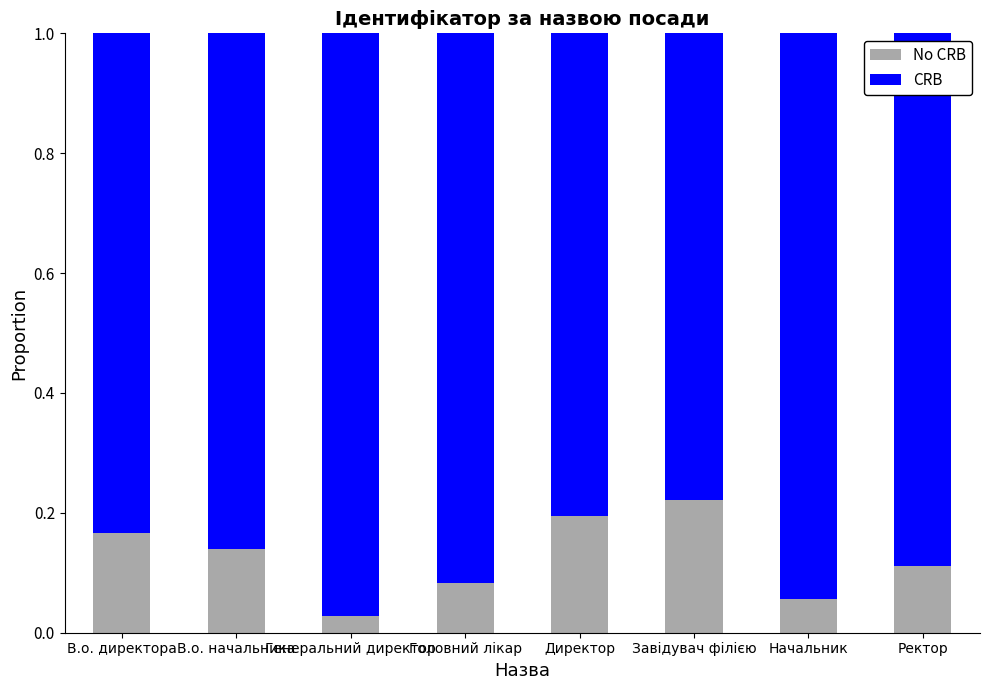

What are all the series names shown in the legend?

No CRB, CRB